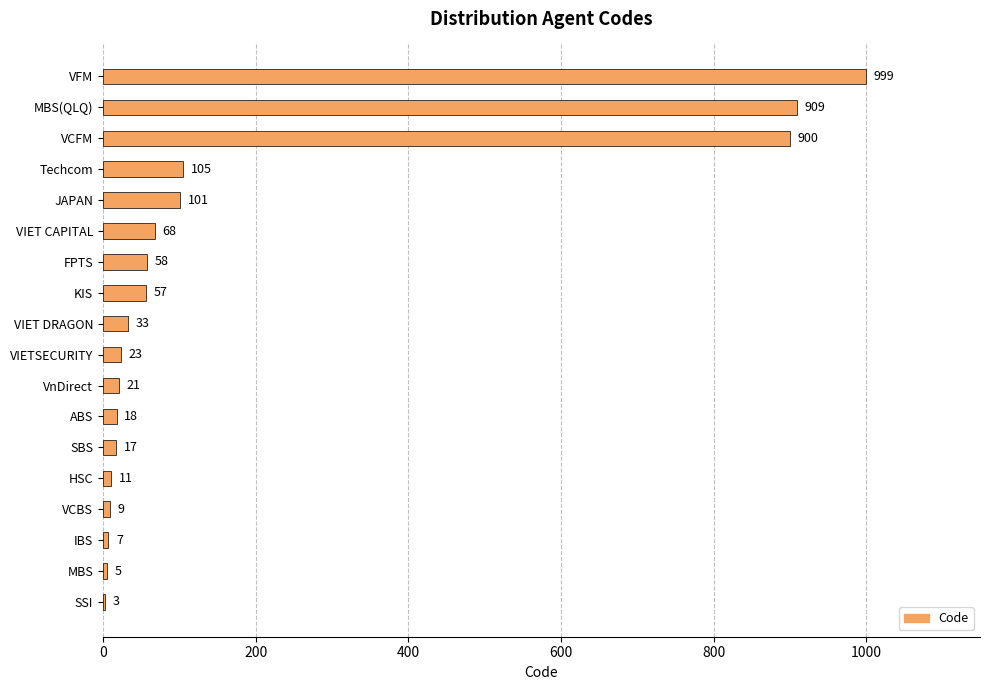

What is the maximum value shown in the chart?

999